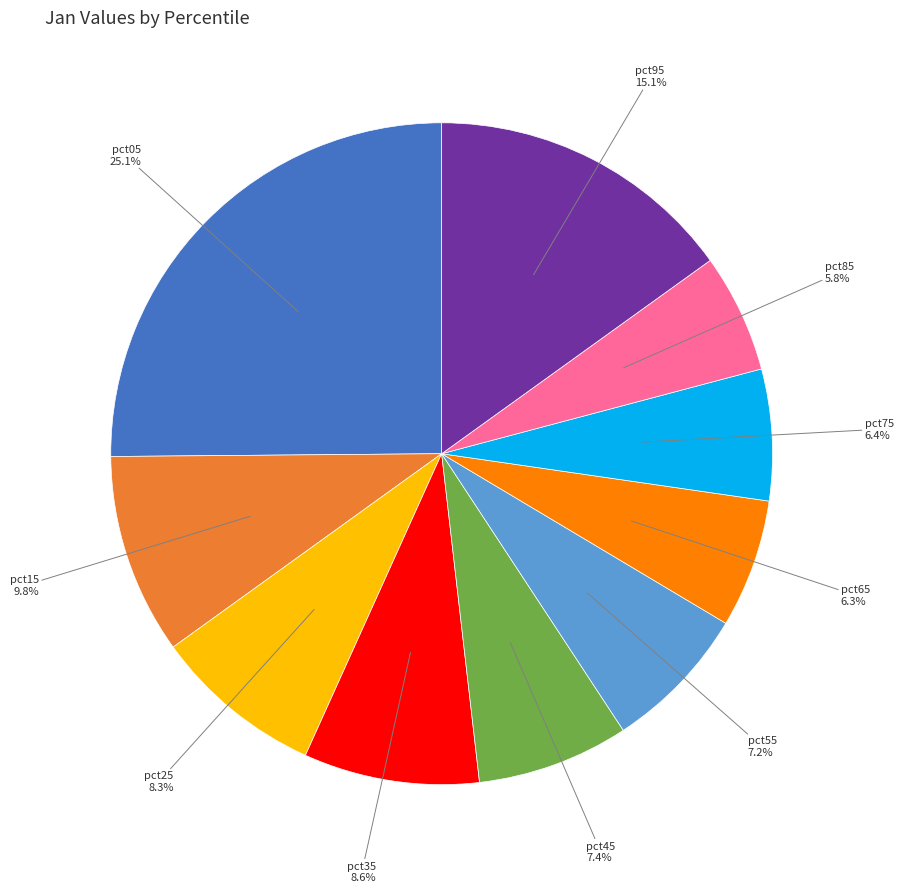

Does any single category account for the majority?

No